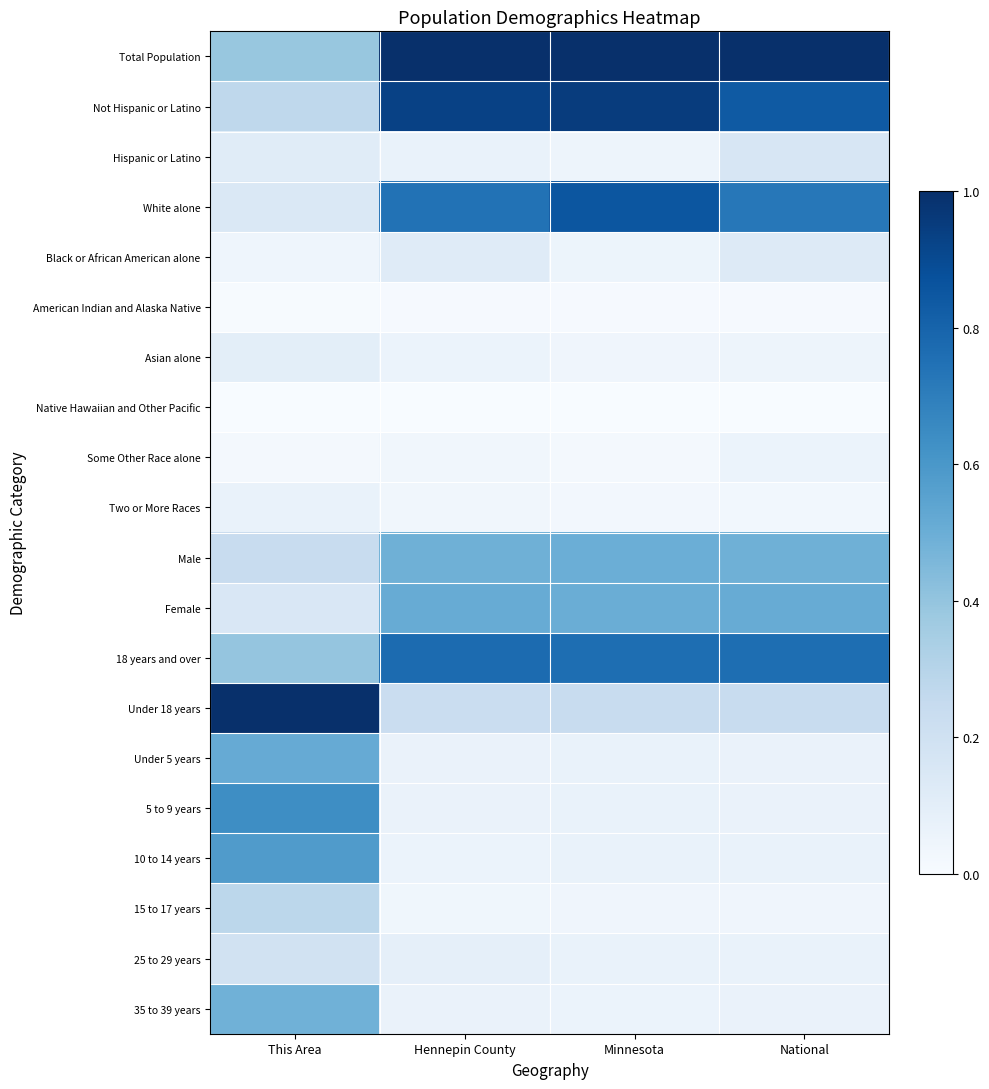

Count the number of data series in this chart.

20